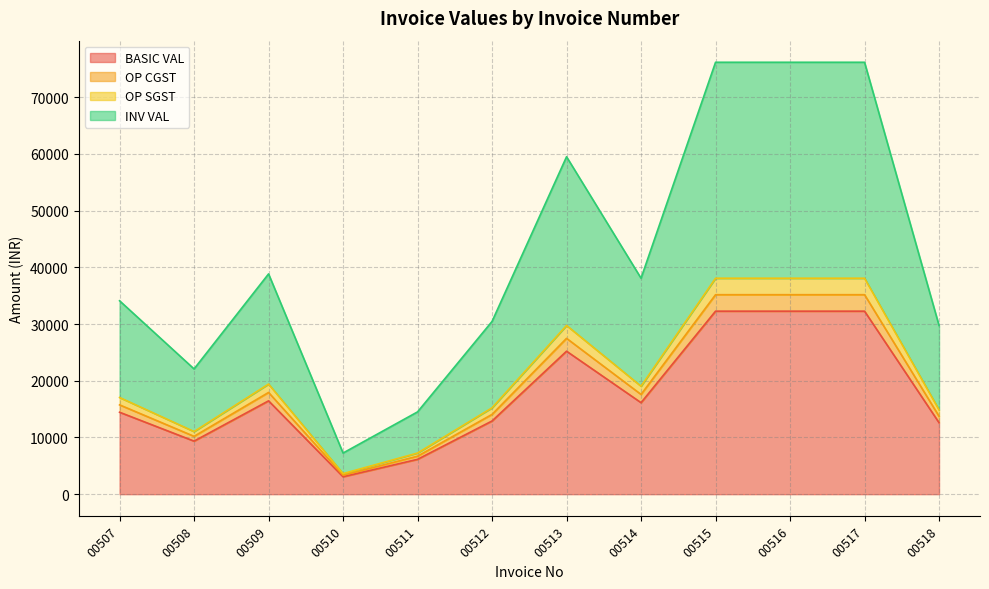

Does the chart display data point markers on the line(s)?

No